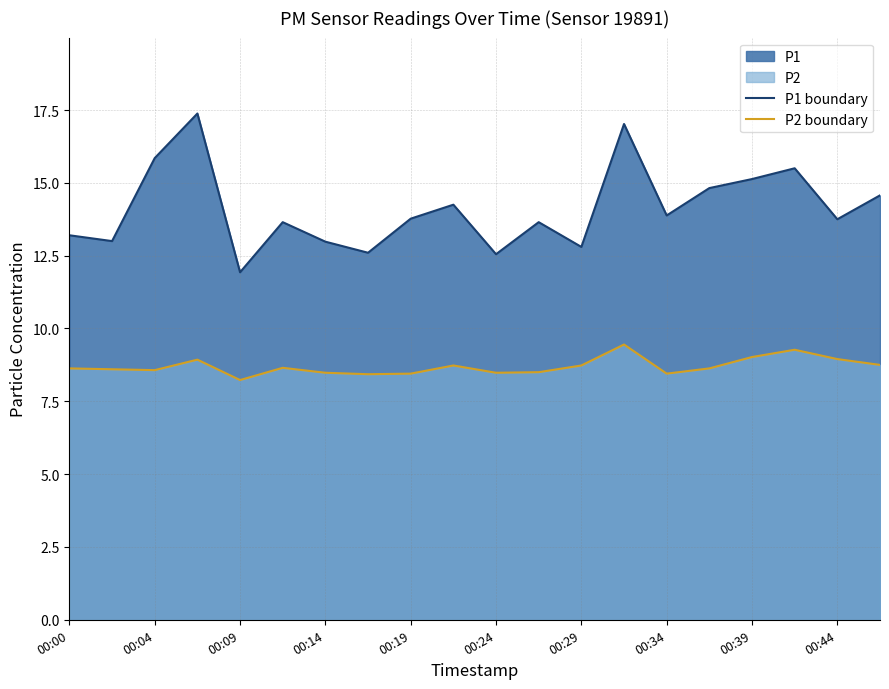

At which category is the sum across all series the highest?

13